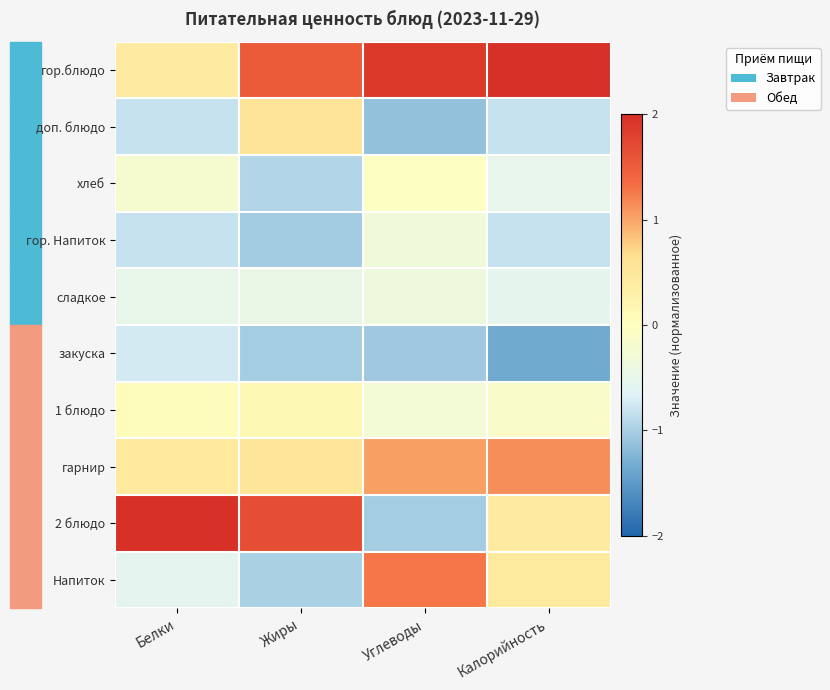

Count the number of categories in the chart.

4